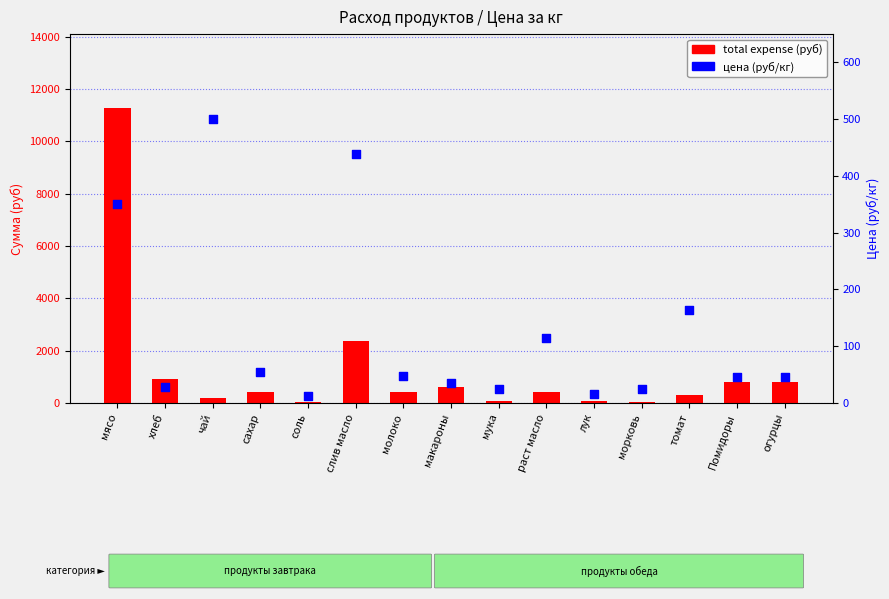

What is the total value across all series at мука?

109.9